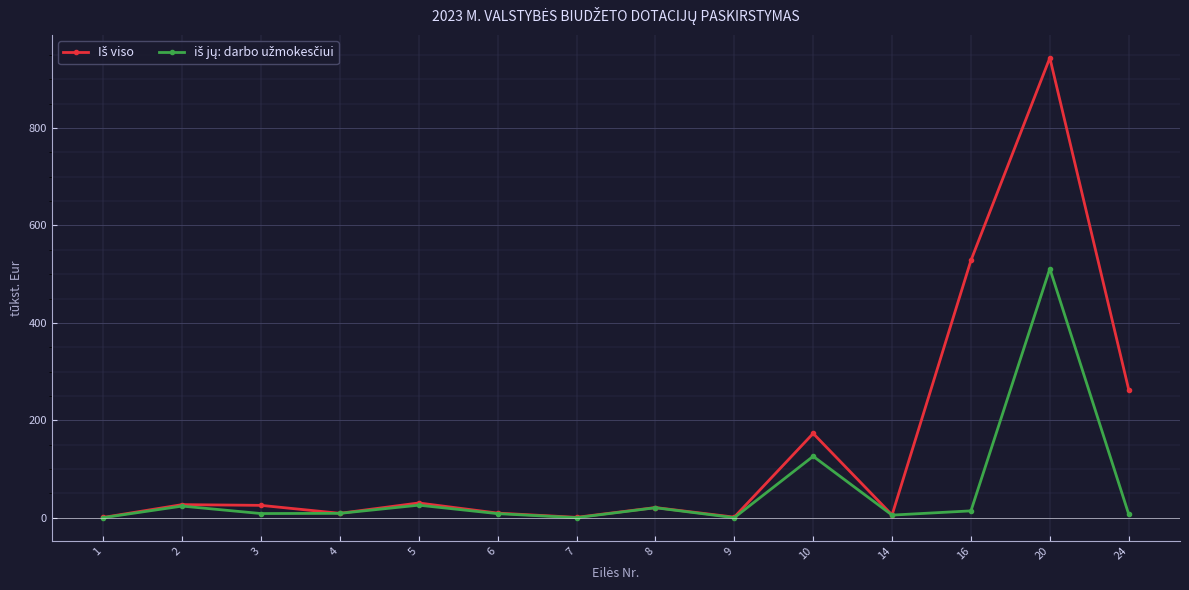

At which category is the sum across all series the highest?

20